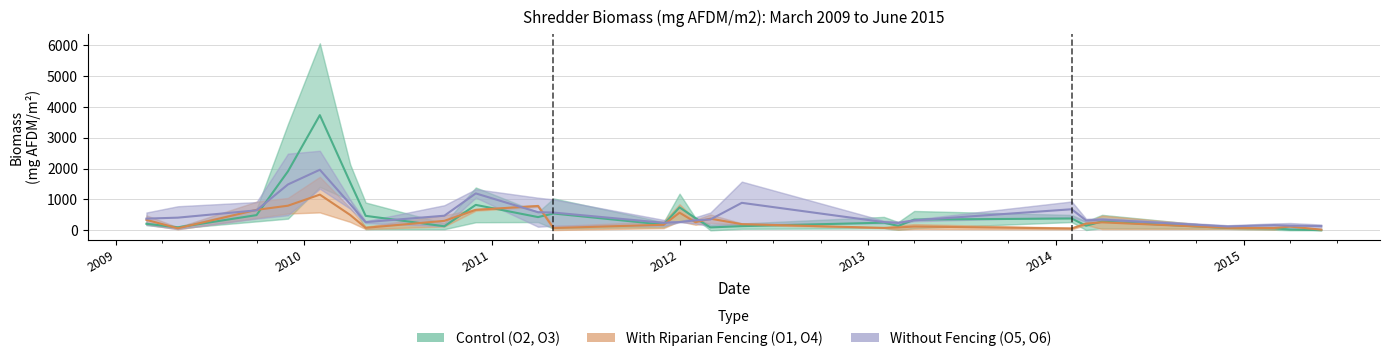

What is the maximum value for Without Fencing (O5, O6)?

1960.0